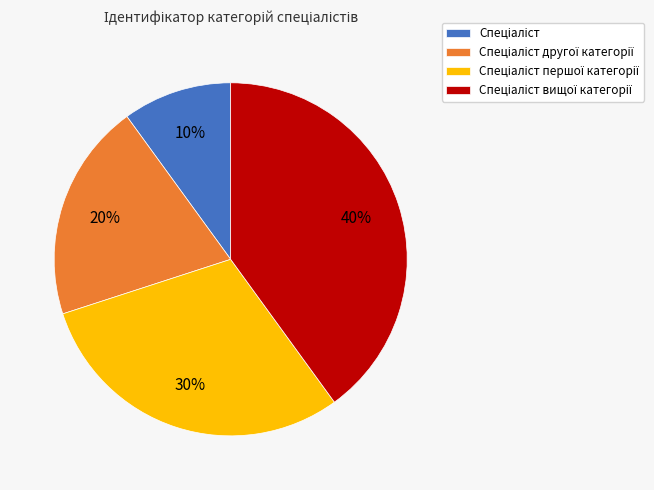

To the nearest percent, what is the difference between the largest and smallest slice percentages?

30%